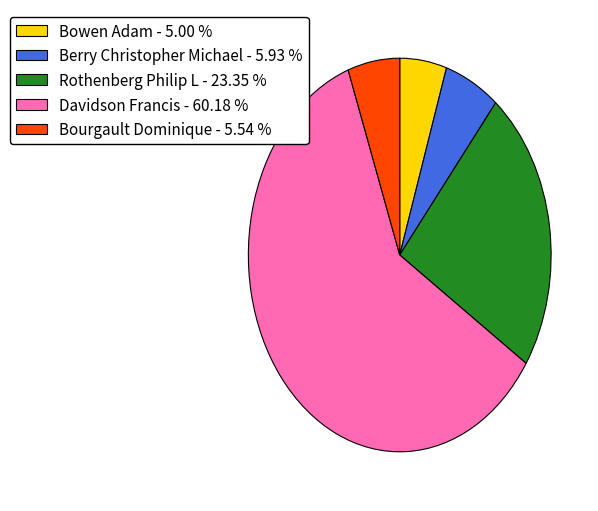

How many slices are in this pie chart?

5